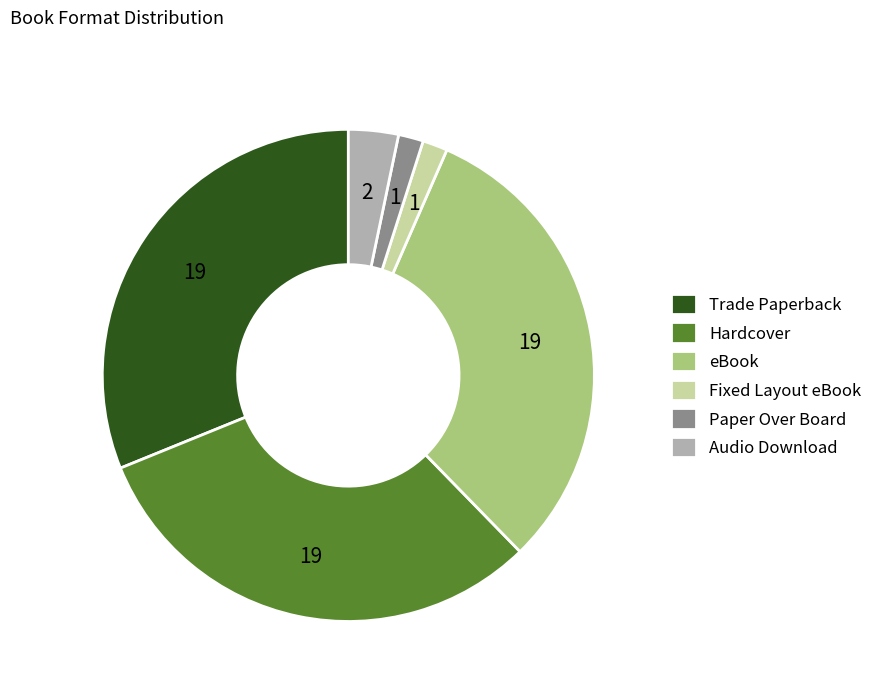

Does Hardcover account for over 50% of the chart?

No